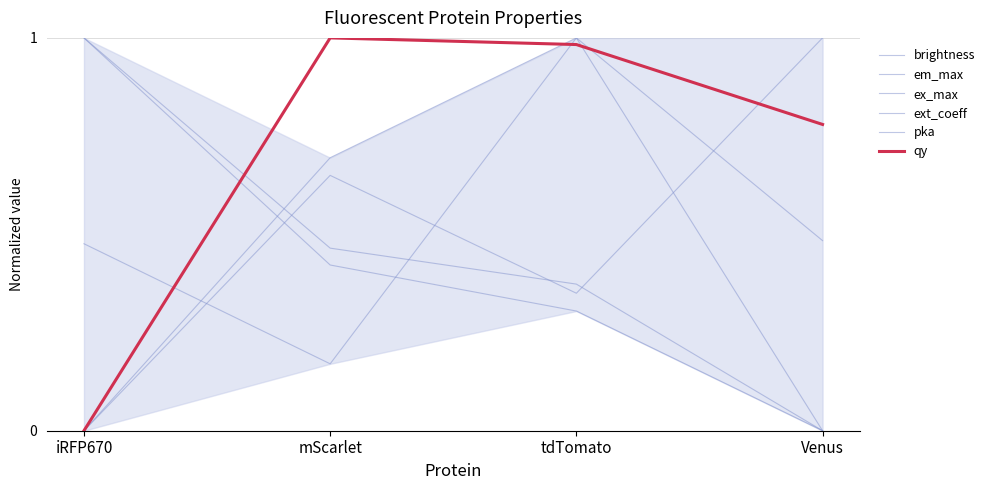

Reading left to right, transcribe all the data shown in this chart.

brightness: 0.0	0.7	1.0	0.5
em_max: 1.0	0.5	0.4	0.0
ex_max: 1.0	0.4	0.3	0.0
ext_coeff: 0.5	0.2	1.0	0.0
pka: 0.0	0.6	0.4	1.0
qy: 0.0	1.0	1.0	0.8